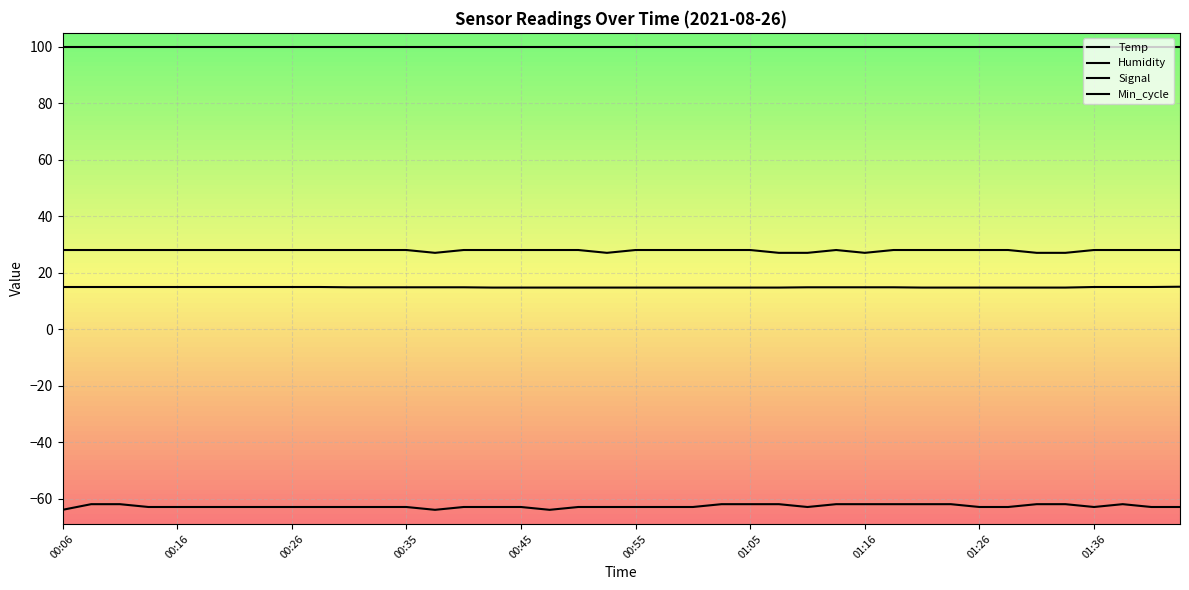

Is this an area chart (filled region under the line)?

No